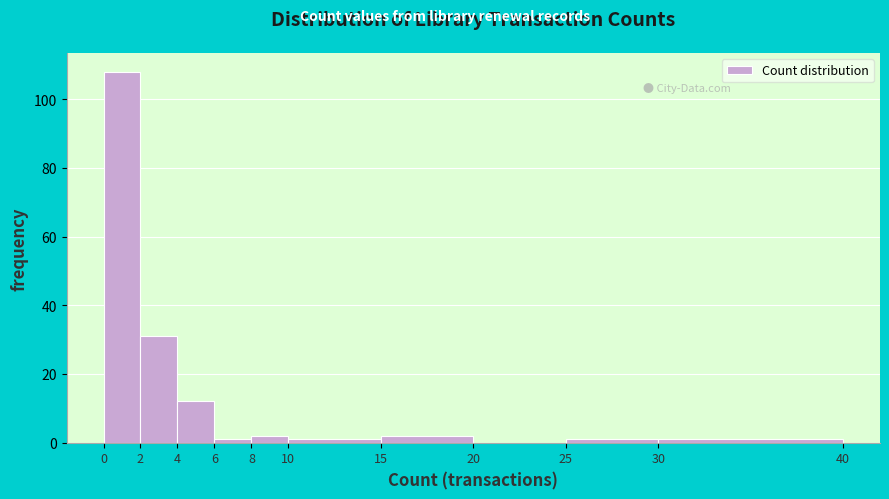

Reading left to right, list every bar in this chart as the range it spans on the x-axis followed by its height. The values are not printed on the chart, so give them approximately, as read against the axis.

0 to 2: 108
2 to 4: 32
4 to 6: 12
6 to 8: under 2
8 to 10: 2
10 to 15: under 2
15 to 20: 2
20 to 25: 0
25 to 30: under 2
30 to 40: under 2